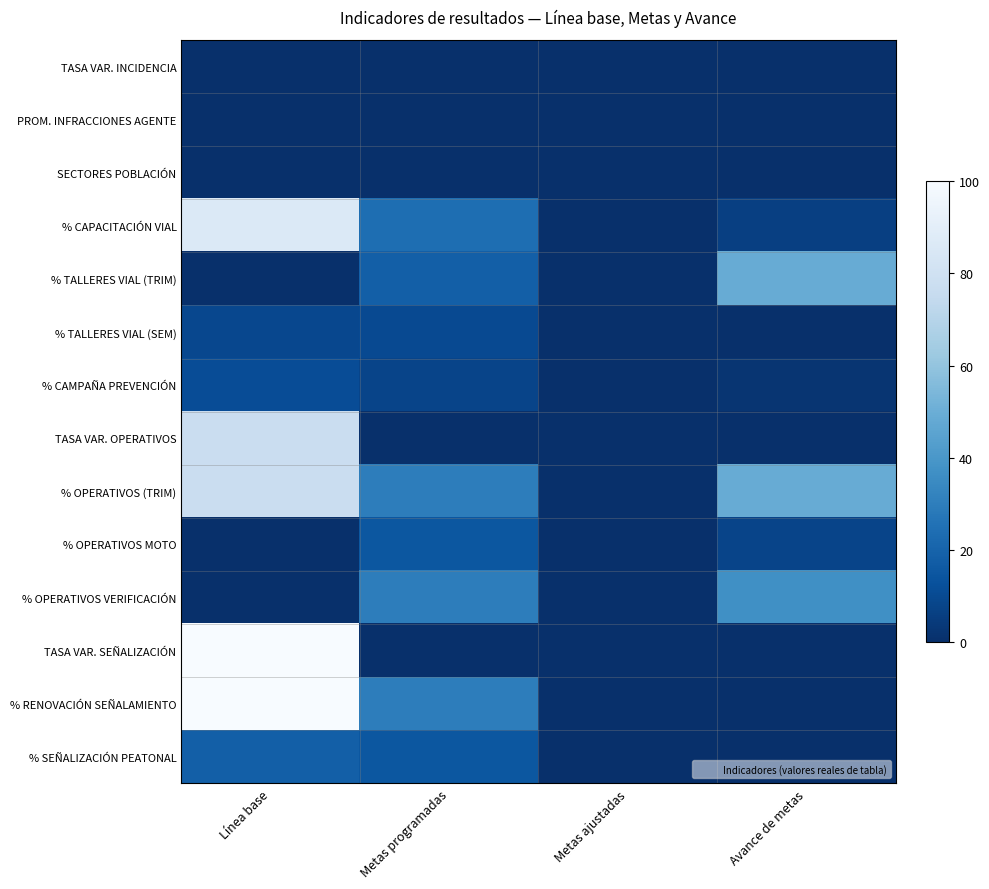

Rank the series by their maximum value, from highest to lowest.

TASA VAR. SEÑALIZACIÓN, % RENOVACIÓN SEÑALAMIENTO, % CAPACITACIÓN VIAL, TASA VAR. OPERATIVOS, % OPERATIVOS (TRIM), % TALLERES VIAL (TRIM), % OPERATIVOS VERIFICACIÓN, % SEÑALIZACIÓN PEATONAL, % OPERATIVOS MOTO, % CAMPAÑA PREVENCIÓN, % TALLERES VIAL (SEM), TASA VAR. INCIDENCIA, PROM. INFRACCIONES AGENTE, SECTORES POBLACIÓN